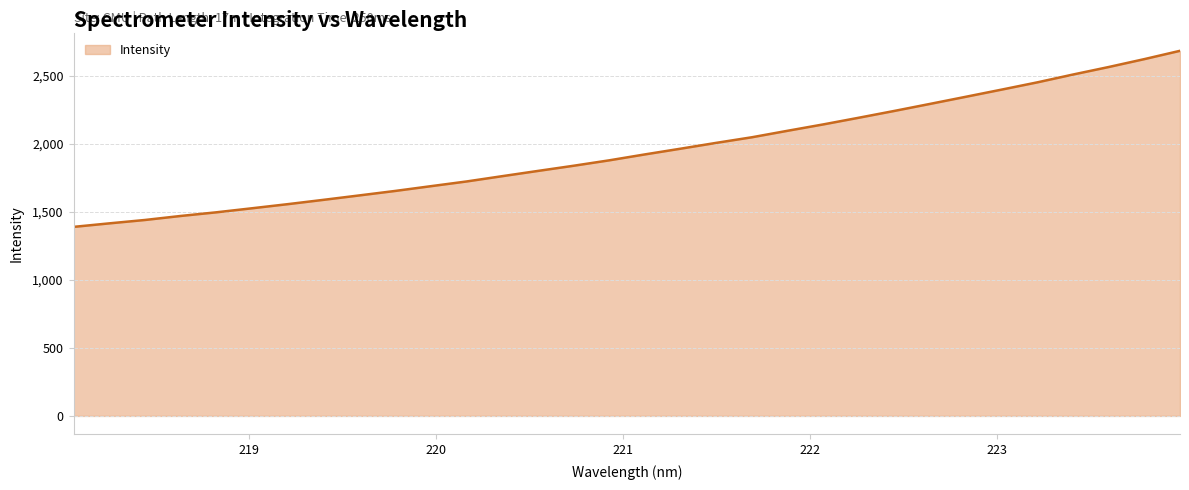

What is the smallest value displayed?

1390.7